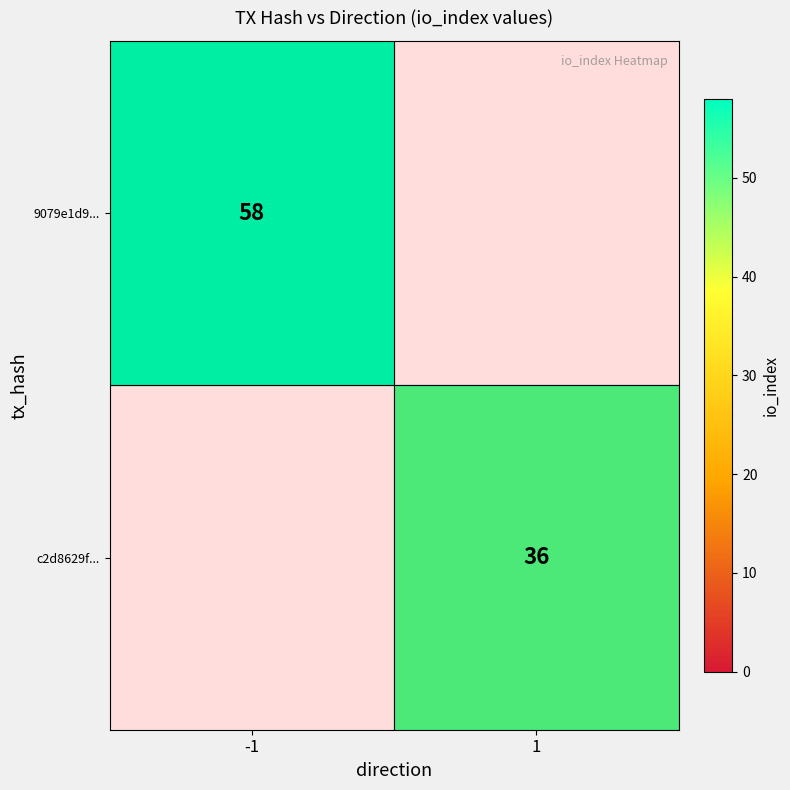

At which category is the sum across all series the highest?

-1